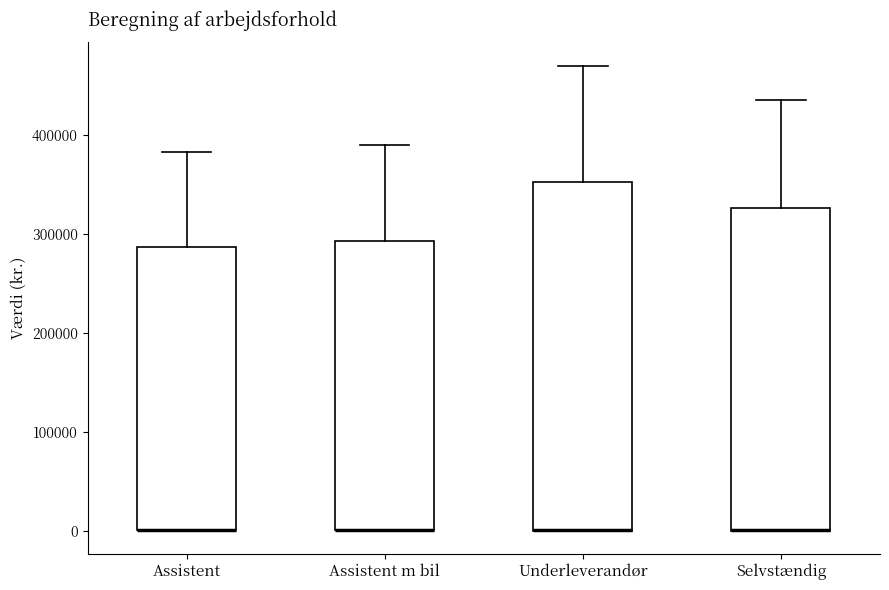

Reading left to right, transcribe this box plot: for each box, give where its median line is, the range the box spans, and where its two whiskers end, as read against the y-axis. The values are not printed on the chart, so give them approximately, as read against the axis.

Assistent: median 0 (drawn on the box's lower edge), box 0 to 290000, whiskers 0 to 380000
Assistent m bil: median 0 (drawn on the box's lower edge), box 0 to 290000, whiskers 0 to 390000
Underleverandør: median 0 (drawn on the box's lower edge), box 0 to 350000, whiskers 0 to 470000
Selvstændig: median 0 (drawn on the box's lower edge), box 0 to 330000, whiskers 0 to 440000